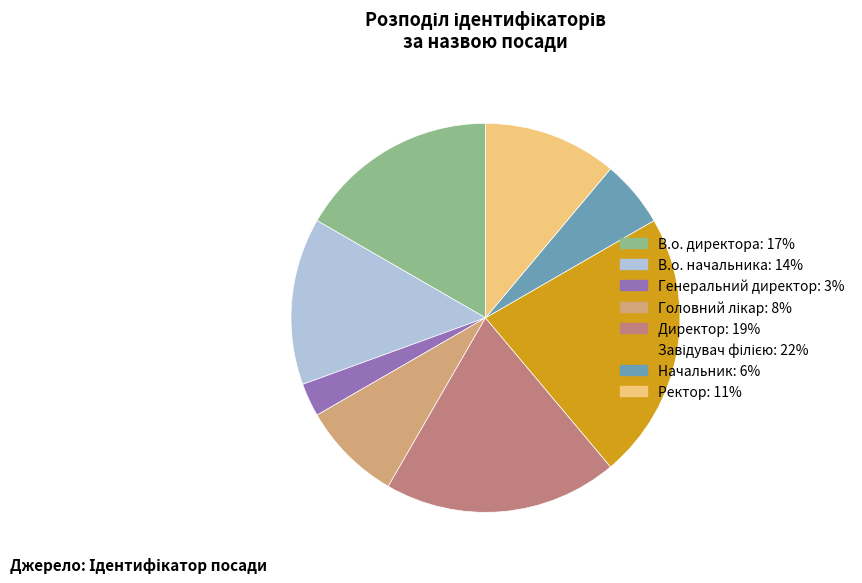

Which slice is the smallest?

Генеральний директор